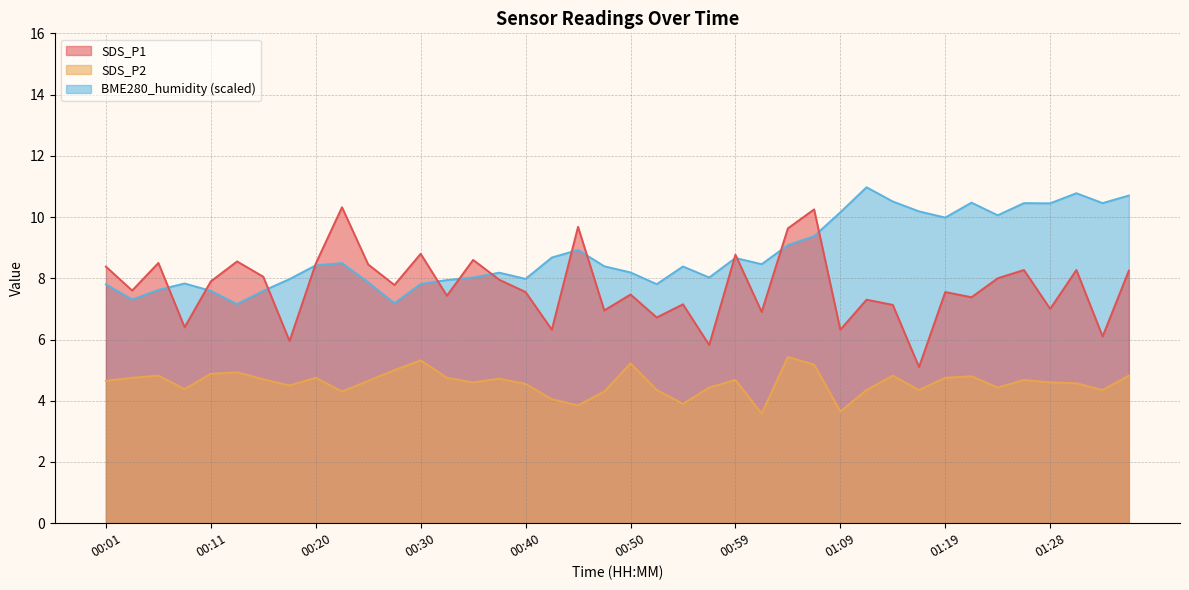

The value of BME280_humidity at 00:18 is 14.2. True or false?

False